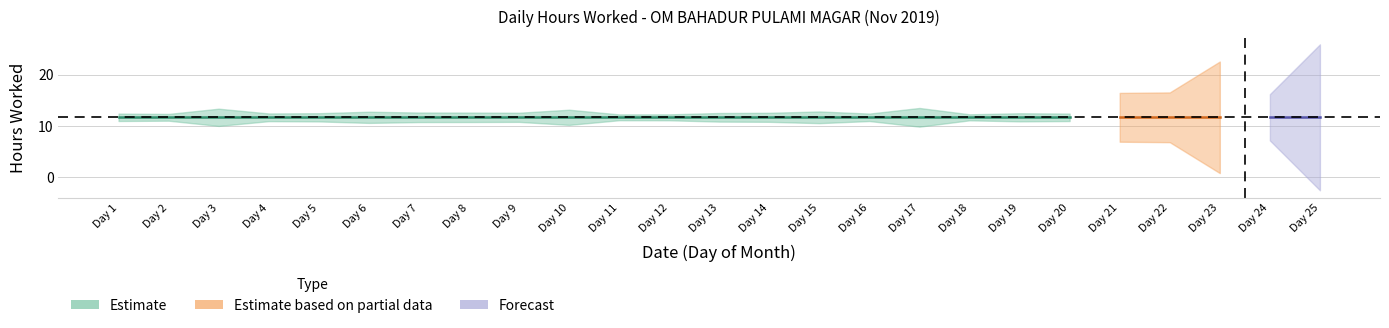

At which label is the value closest to 10?

24